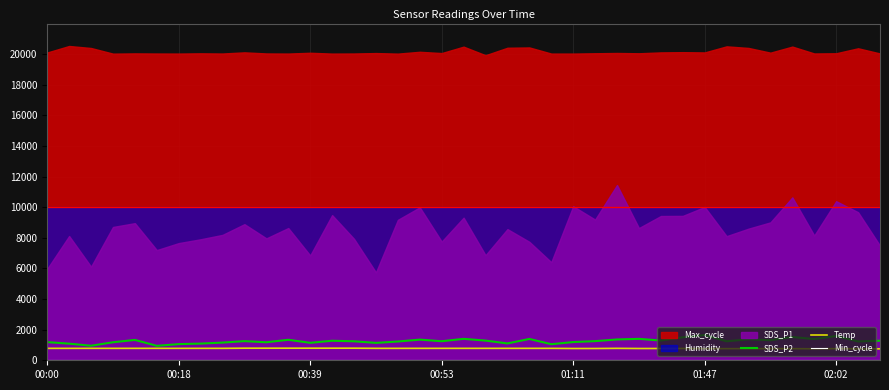

Count the Temp values in the range 770 to 780.

24